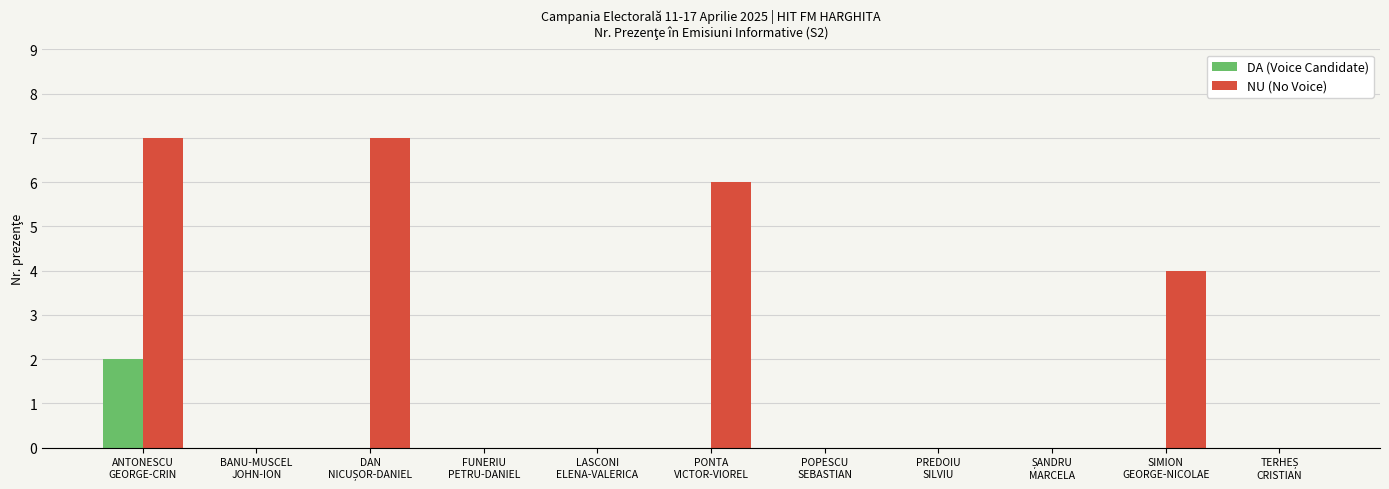

What is the greatest value displayed?

7